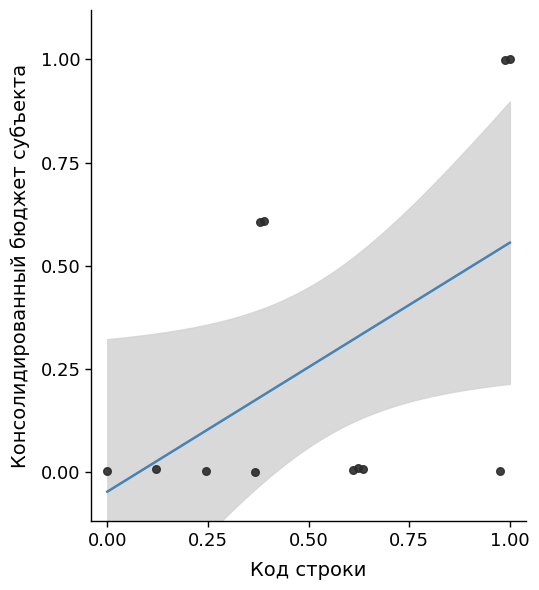

What is the range of Y values (max minus min)?

1.0